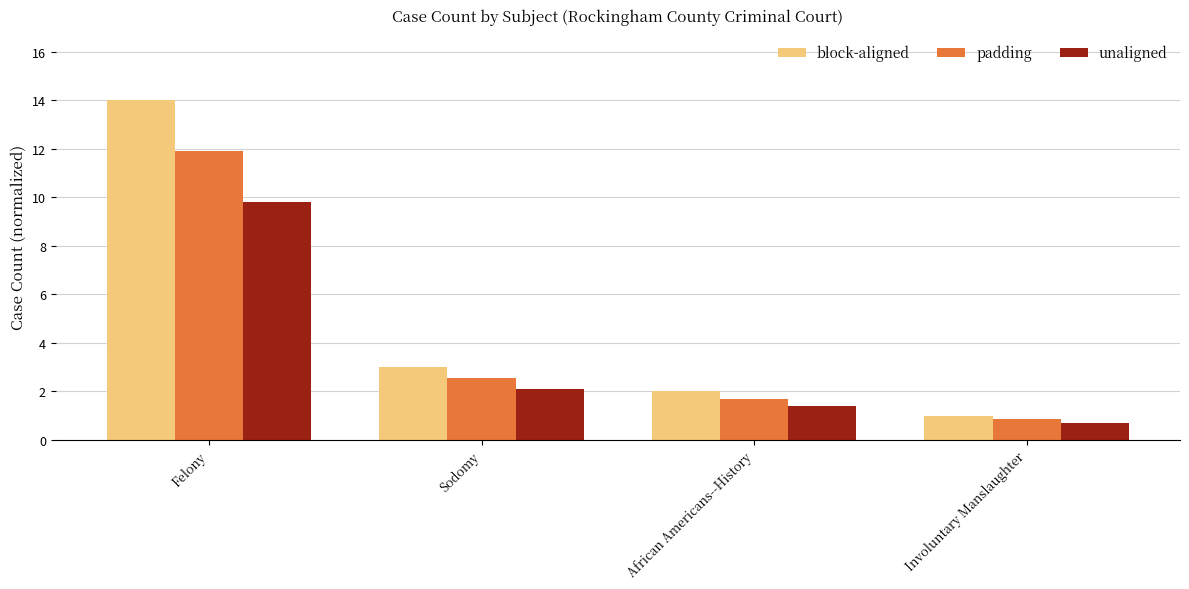

What is the difference between the maximum and second lowest values in the unaligned series?

8.4